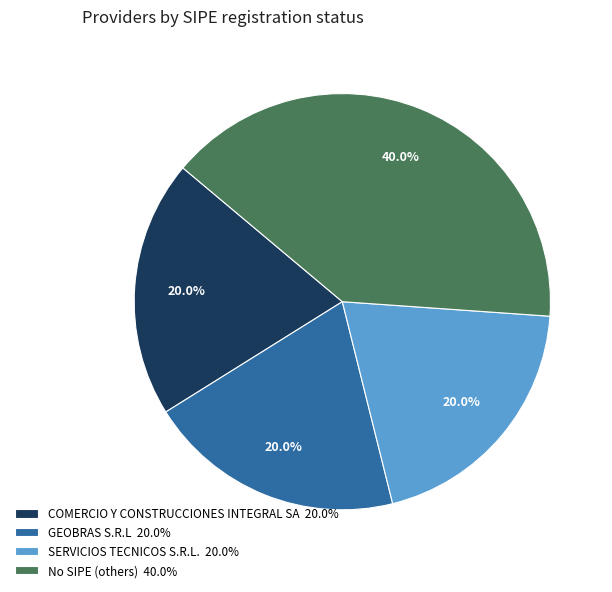

Is the sum of GEOBRAS S.R.L 20.0% and COMERCIO Y CONSTRUCCIONES INTEGRAL SA 20.0% greater than half?

No